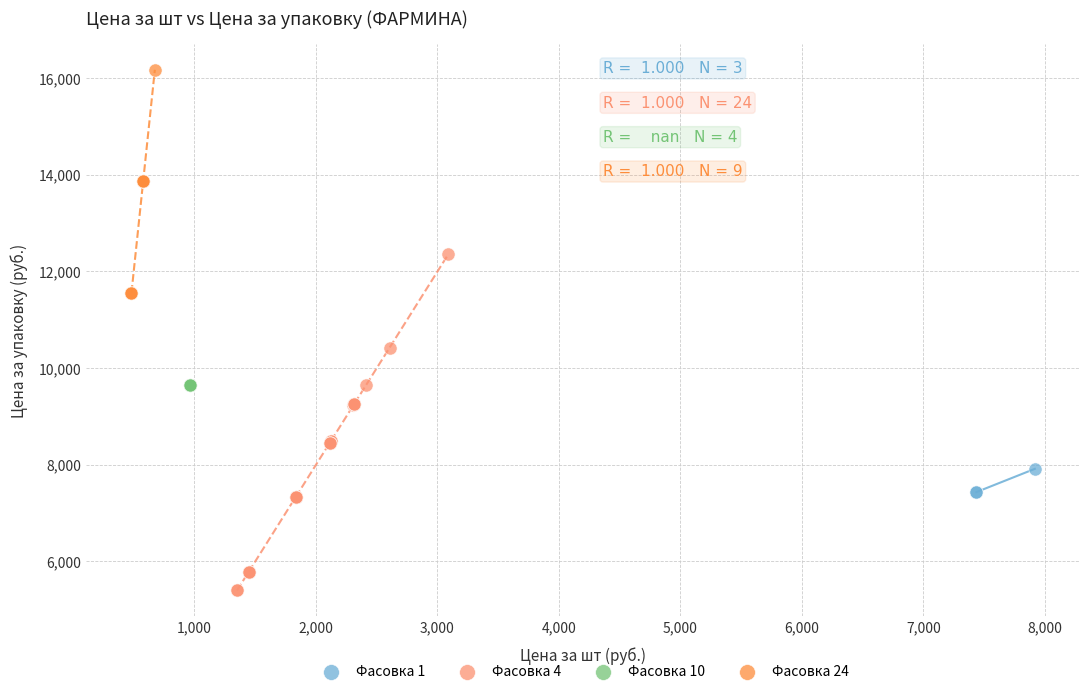

Which series contains the lowest Y value?

Фасовка 4